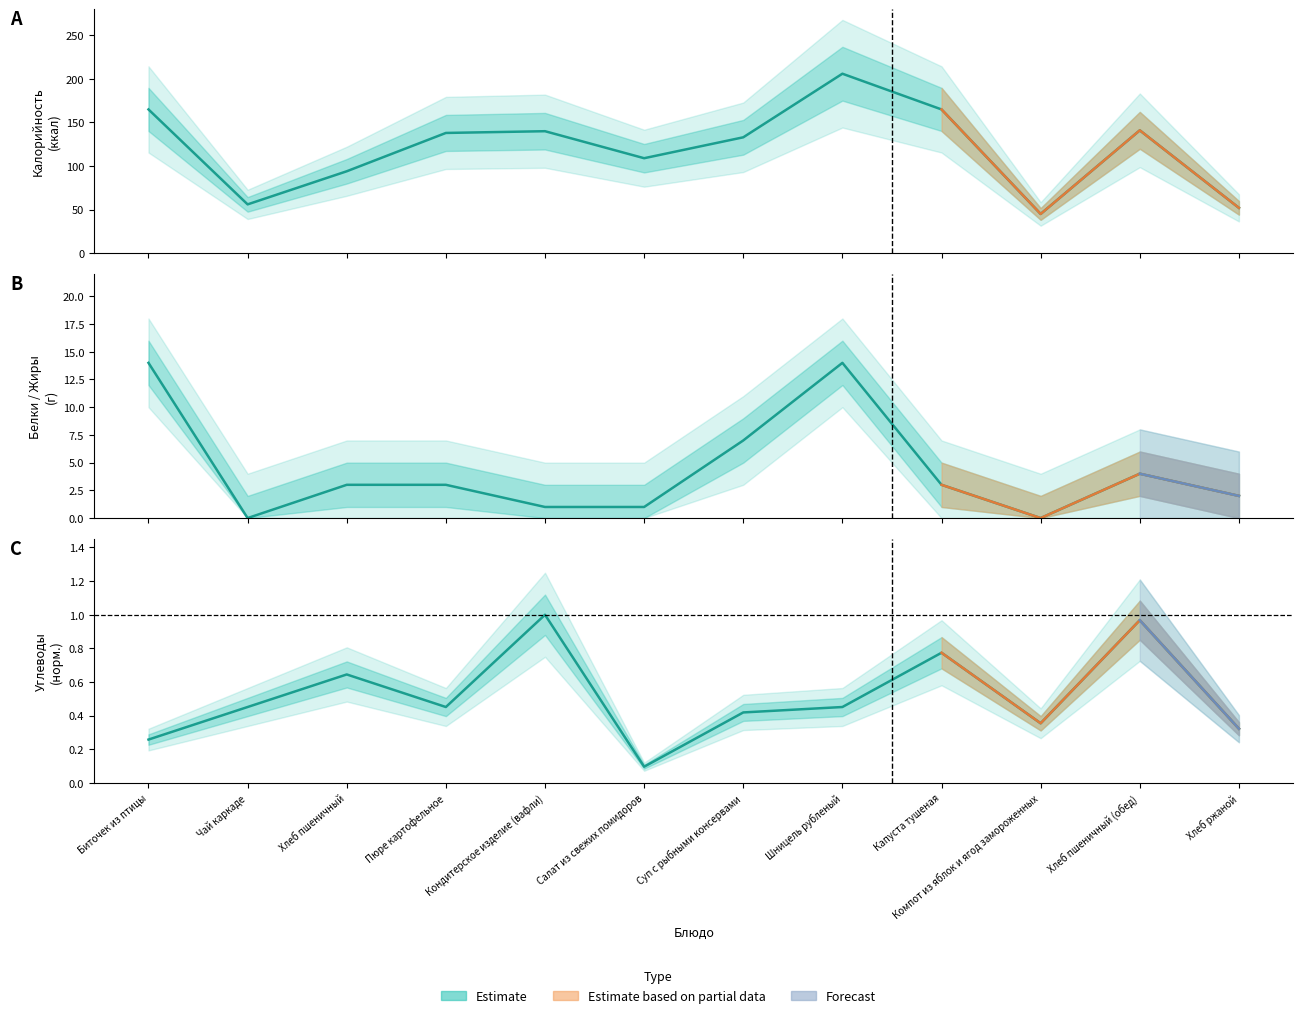

At which label does Калорийность (estimate) first exceed 138?

Биточек из птицы